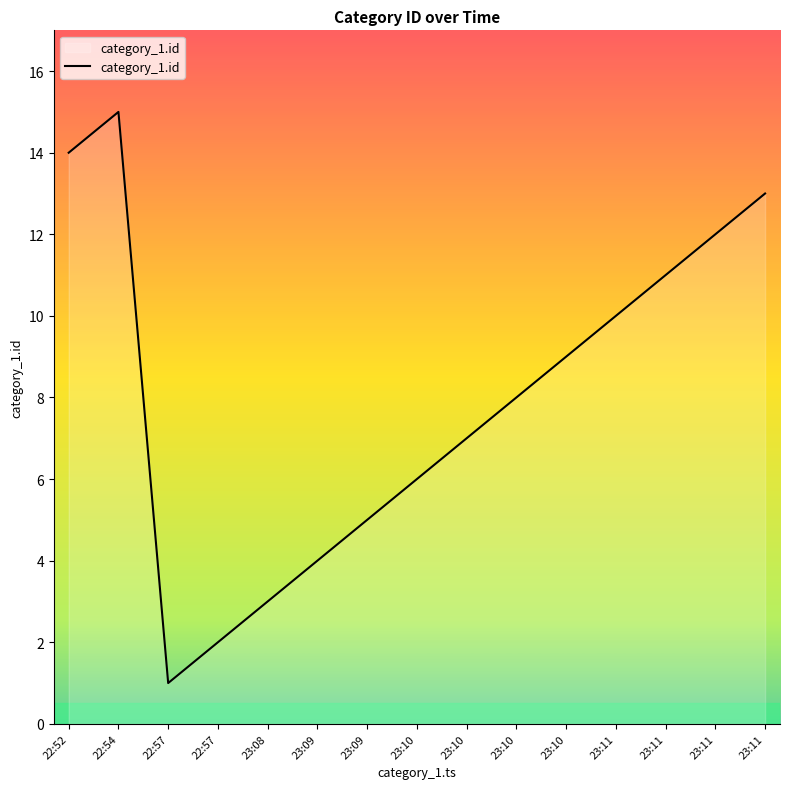

How many points are lower than both their immediate neighbors (excluding endpoints)?

1